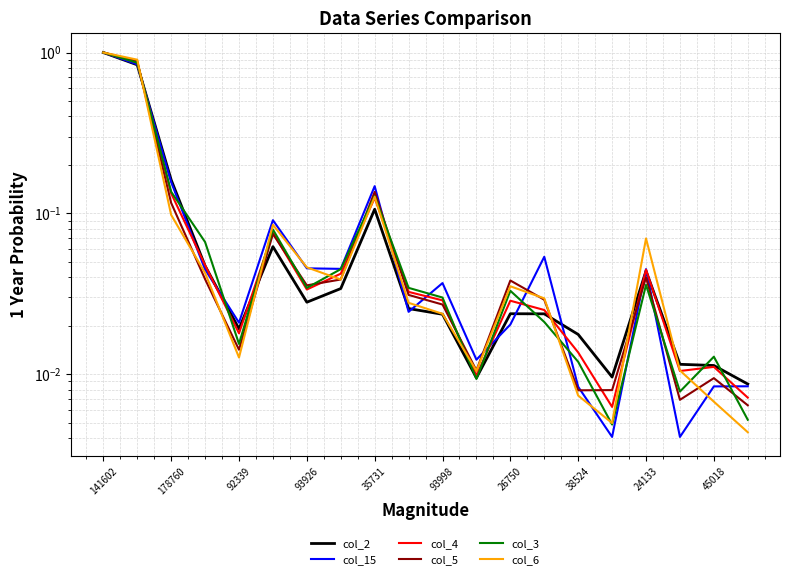

Where is col_4 nearest to the value 0?

15